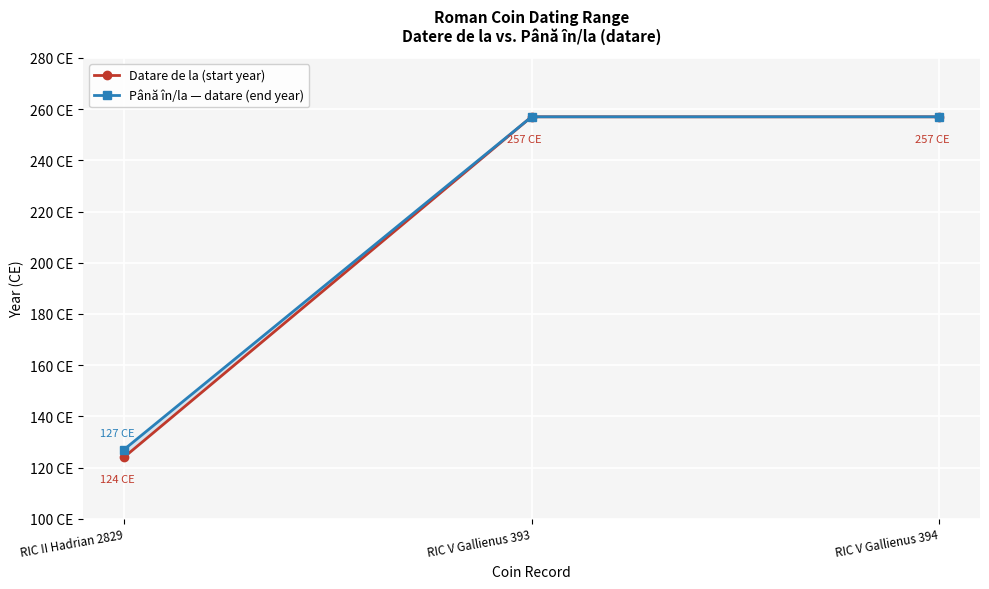

What is the sum of all Datare de la (start year) values?

638